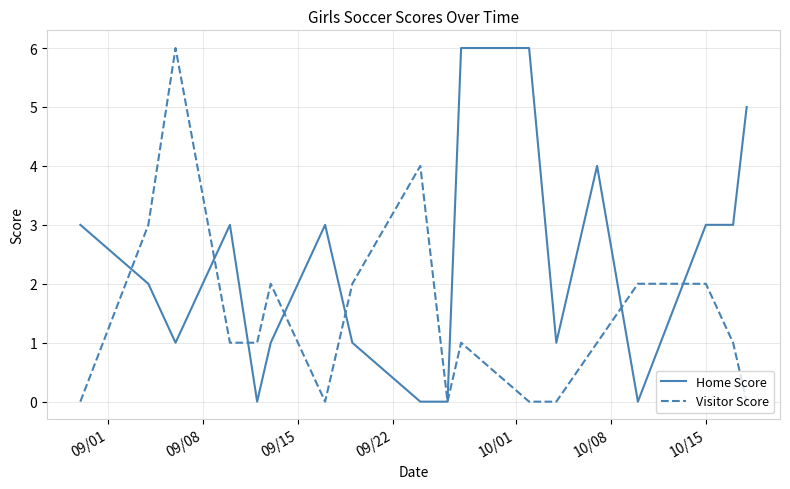

List the series in order of their overall mean, lowest first.

Visitor Score, Home Score